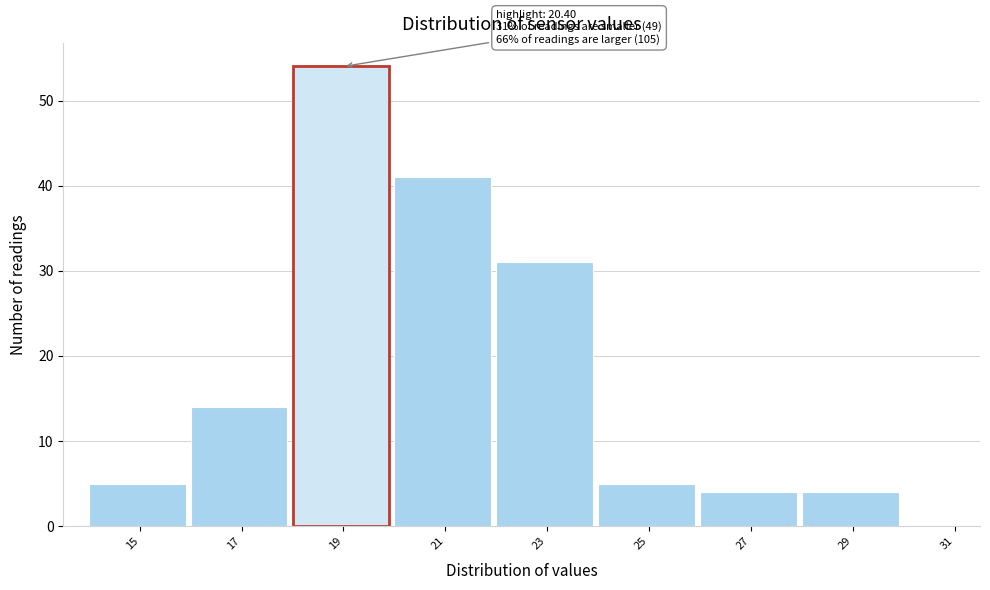

Reading right to left, list all the values displayed in this chart.

31=0	29=4	27=4	25=5	23=31	21=41	19=54	17=14	15=5